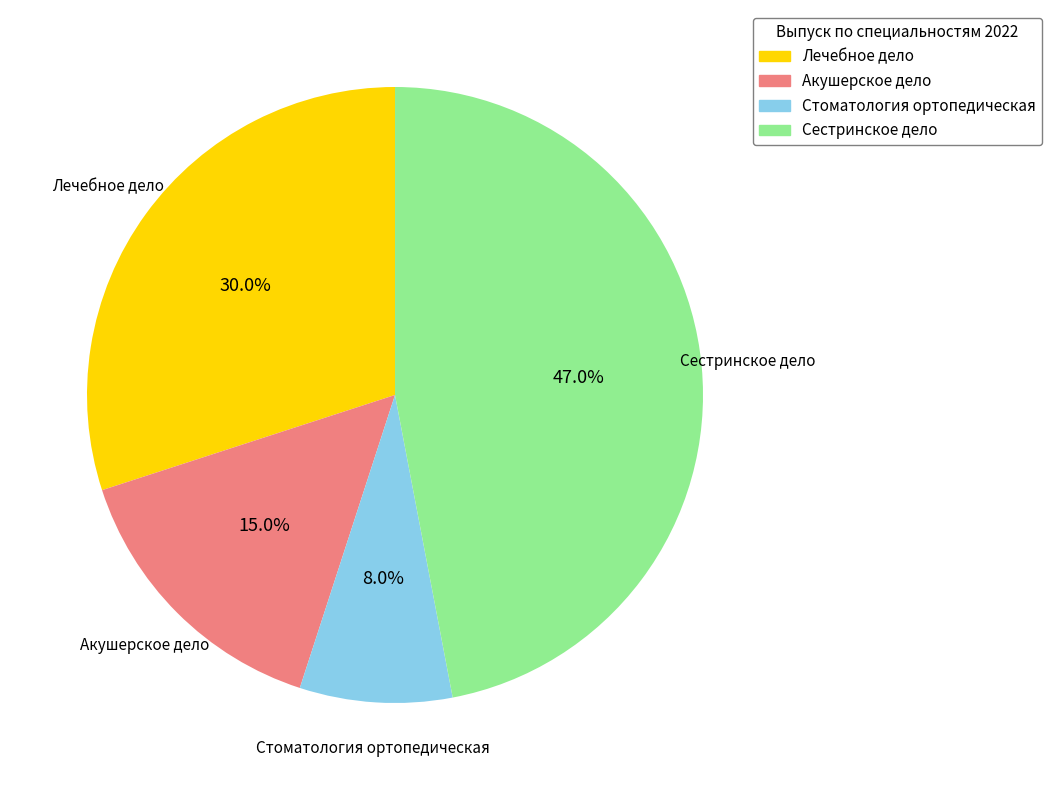

Is Стоматология ортопедическая the majority of the pie?

No